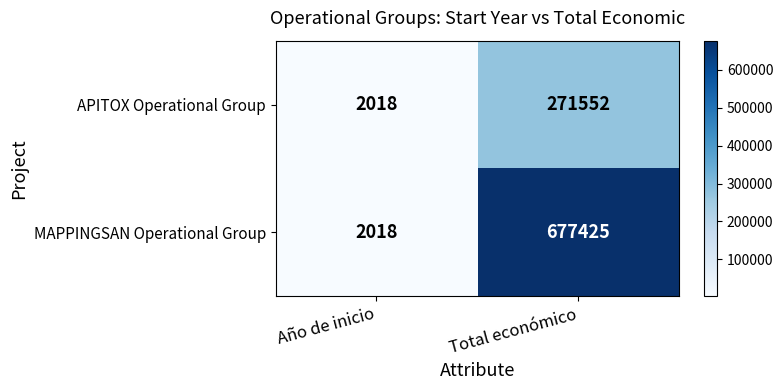

Rank the series by their average value, from highest to lowest.

MAPPINGSAN Operational Group, APITOX Operational Group